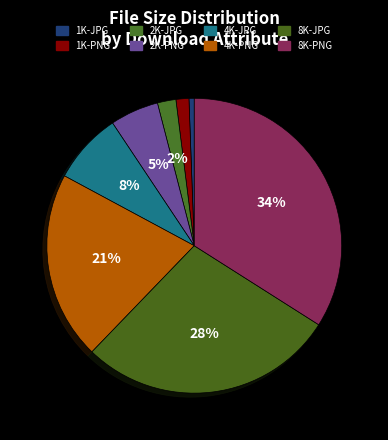

To the nearest percent, what is the difference between the 8K-PNG and 4K-PNG slice percentages?

13%